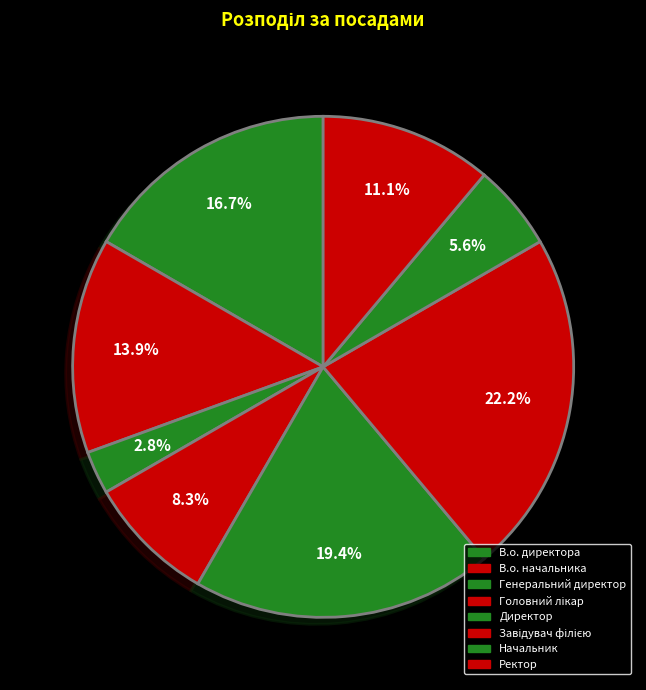

What is the ratio of the value at Генеральний директор to the value at Начальник?

0.5